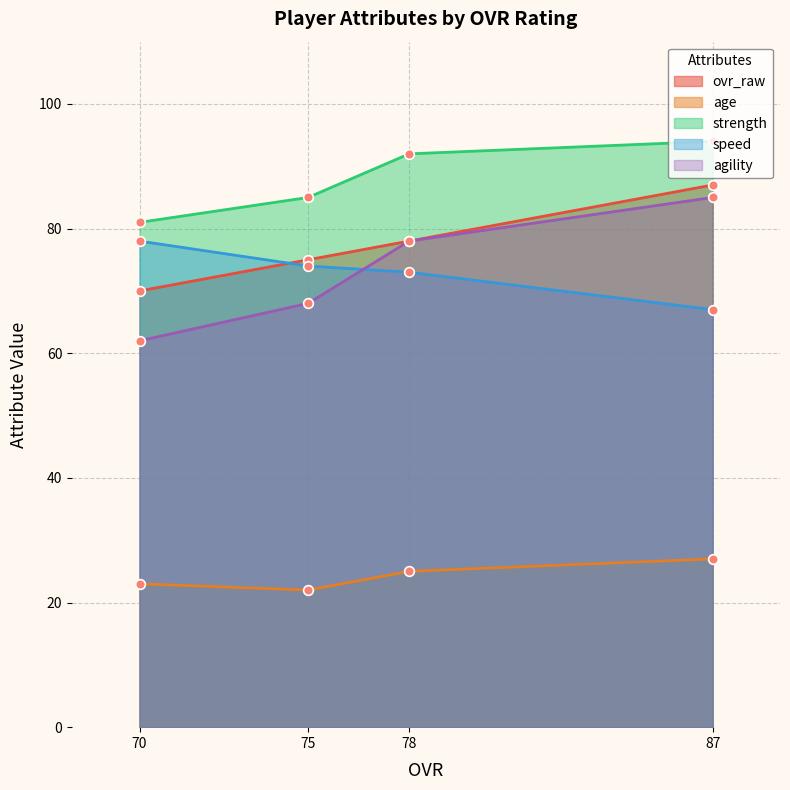

Which series has the widest spread of values?

agility